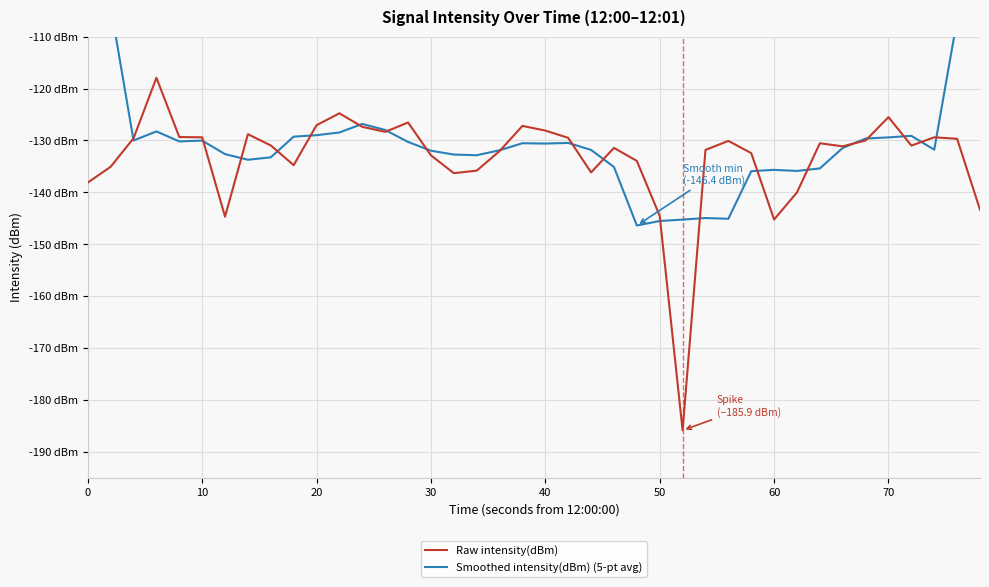

Which series has the largest range (max minus min)?

Raw intensity(dBm)